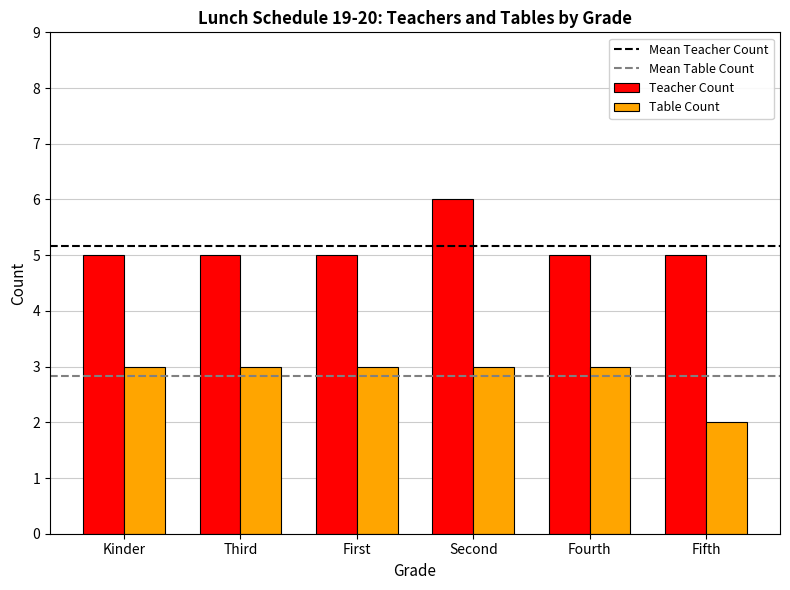

Which label corresponds to the smallest value in the chart?

Fifth